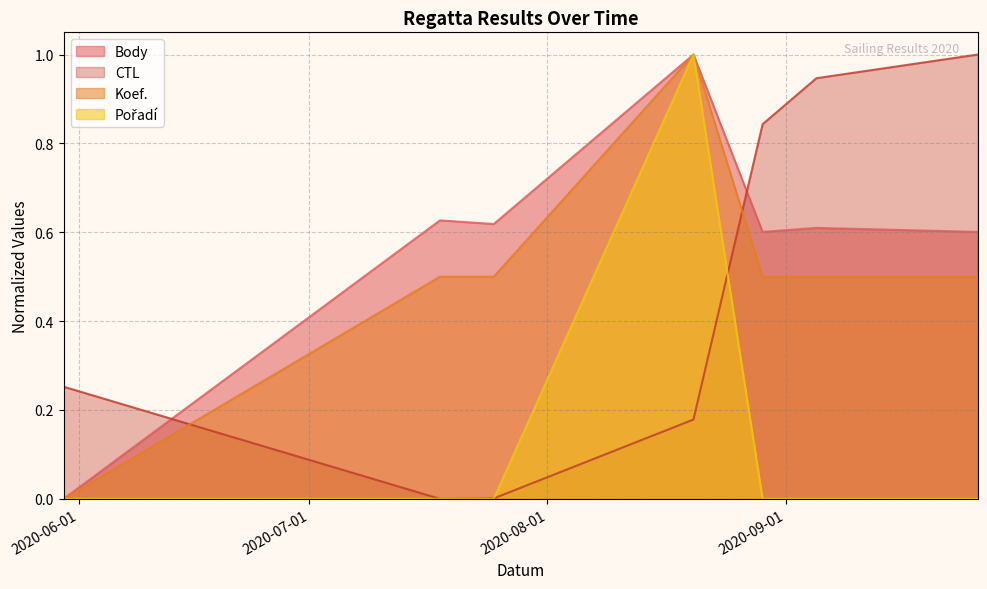

What are all the series names shown in the legend?

Body, CTL, Koef., Pořadí